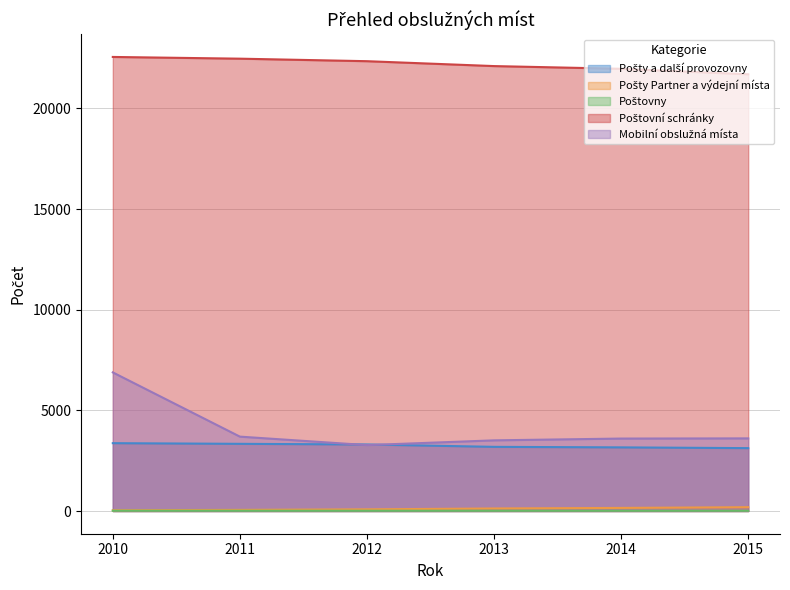

At which label is Pošty a další provozovny closest to 3247?

2012